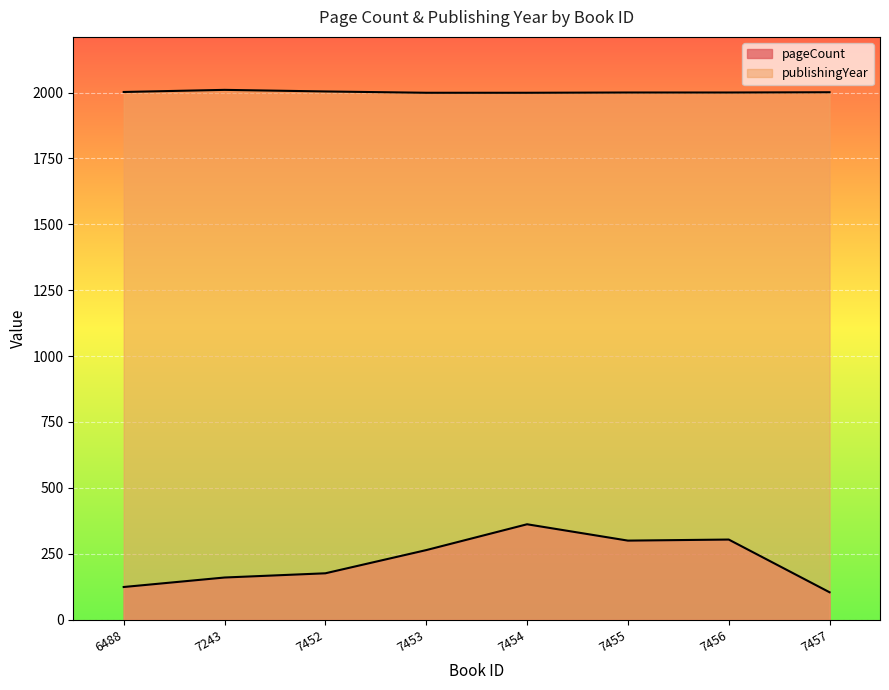

Reading left to right, what are all the values shown in this chart?

pageCount: 6488=124	7243=160	7452=176	7453=264	7454=362	7455=300	7456=304	7457=104
publishingYear: 6488=2002	7243=2010	7452=2004	7453=1999	7454=1999	7455=2000	7456=2000	7457=2001